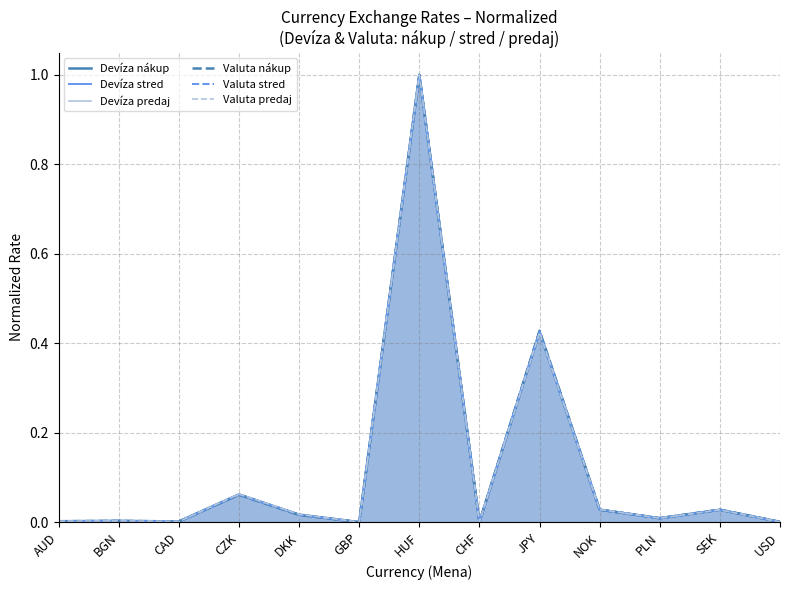

What is the sum of all Valuta predaj values?

1.6